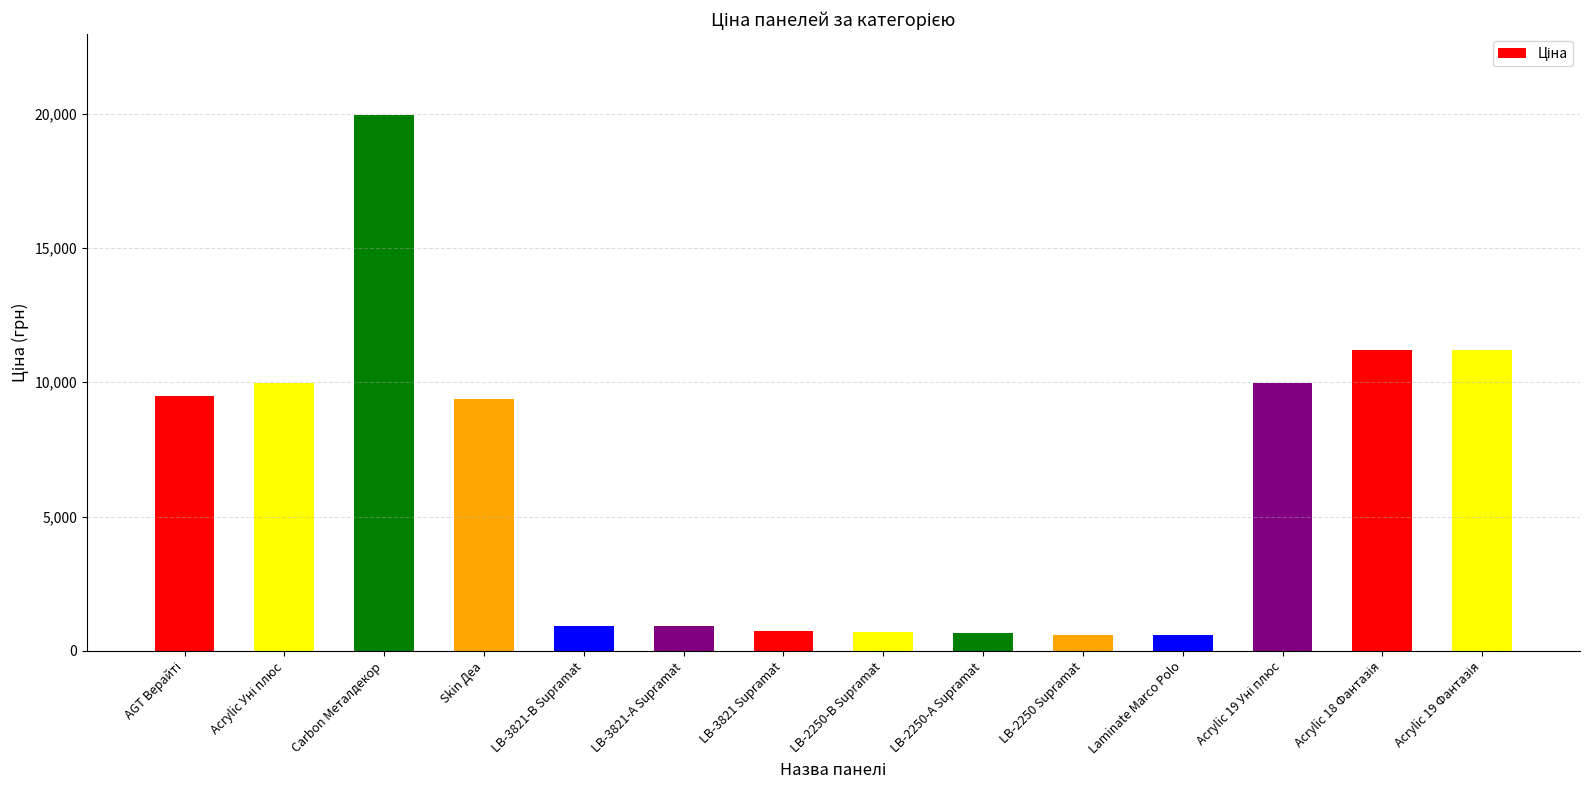

What is the average value?

6165.1